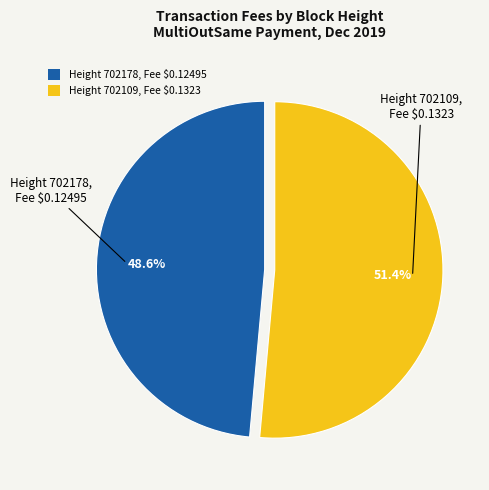

Which category has the biggest portion of the pie?

Height 702109, Fee $0.1323